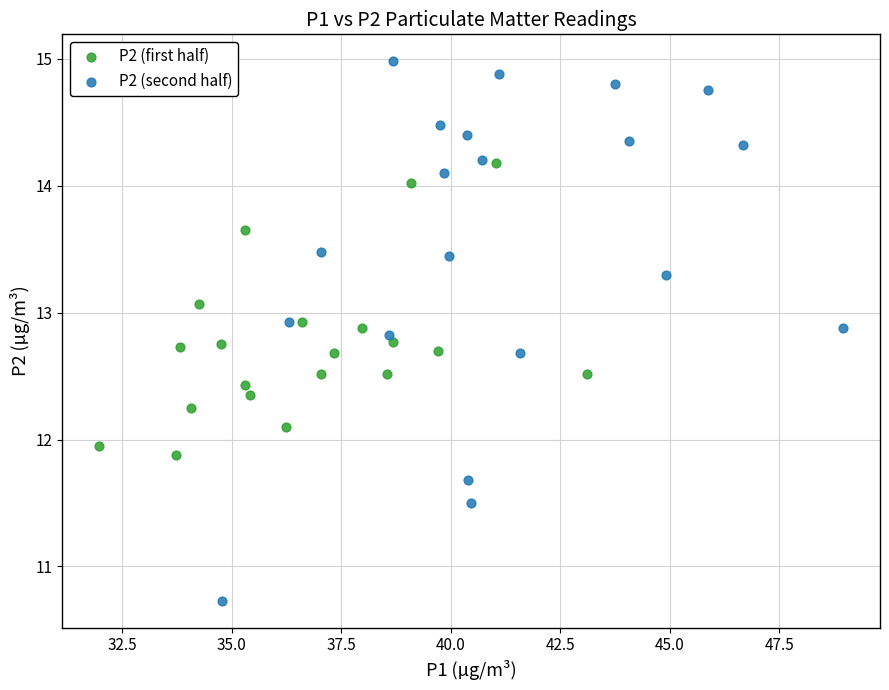

Which series has the largest Y range (max minus min)?

P2 (second half)